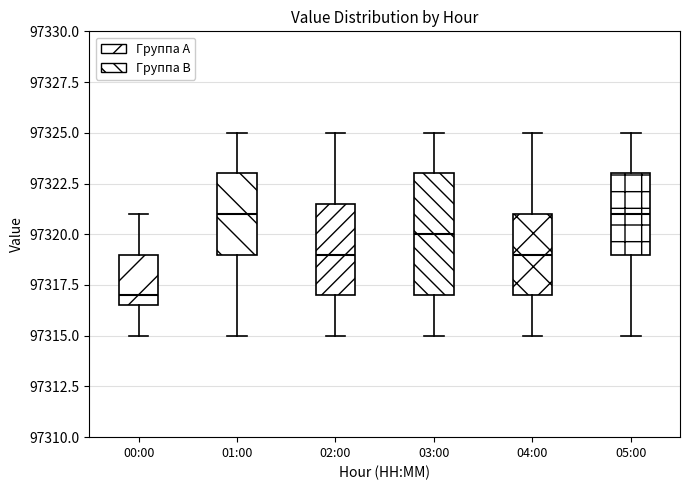

Where does the upper whisker of the box for 00:00 end on the y-axis? The values are not printed on the chart, so give them approximately, as read against the axis.

97321.0